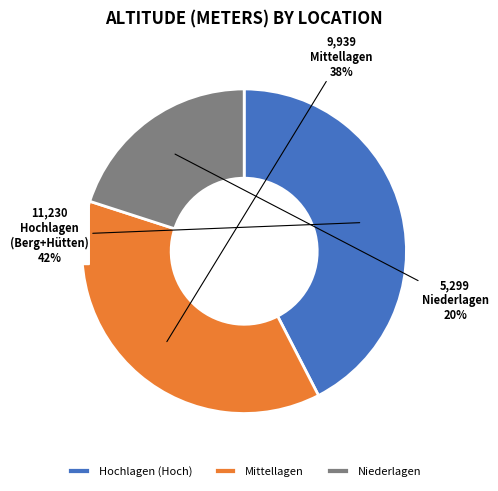

To the nearest percent, what is the combined percentage of Niederlagen and Mittellagen?

58%